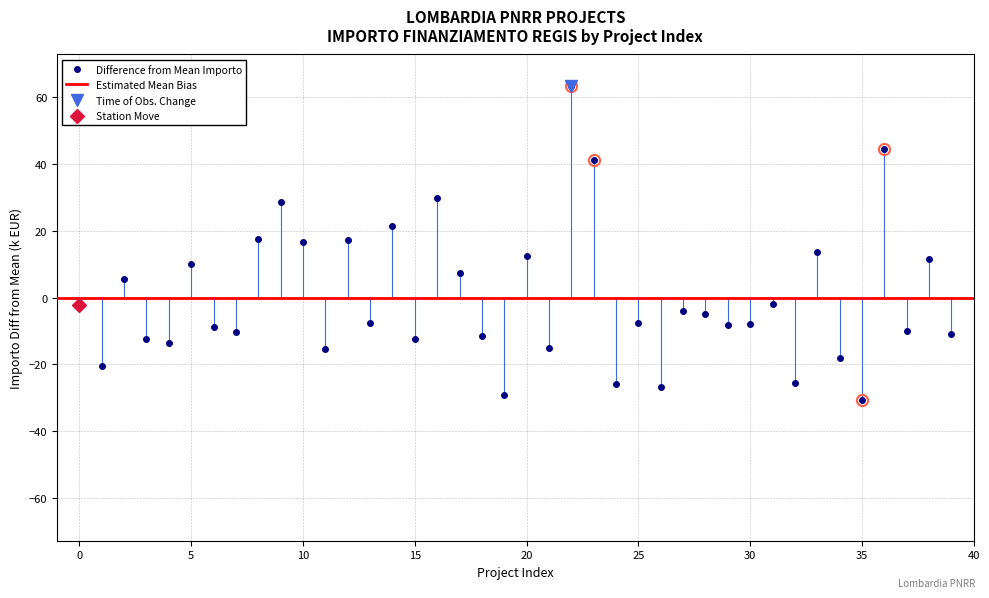

Between 29 and 10, which is larger?

10